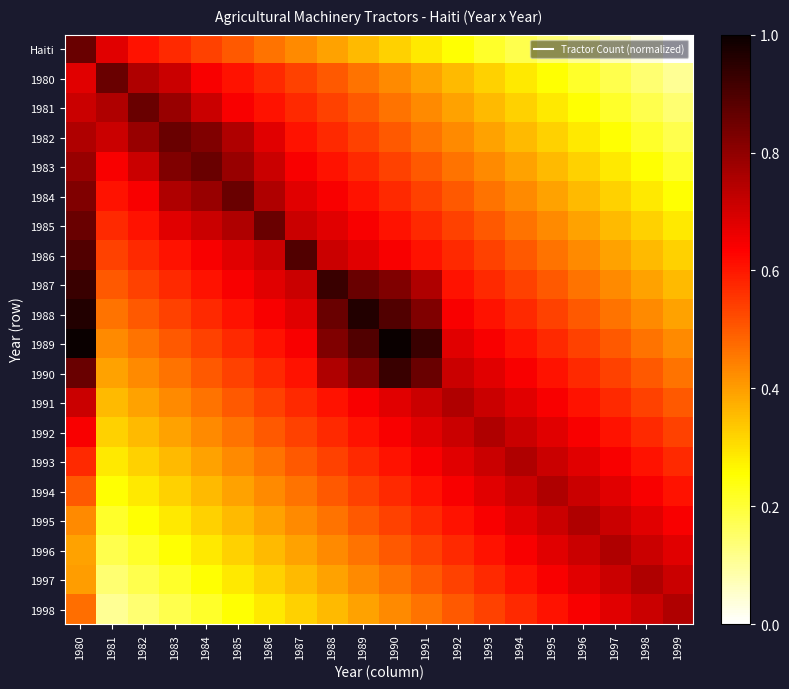

Reading left to right, what are all the values shown in this chart?

Haiti: 1980=0.9	1981=0.7	1982=0.6	1983=0.6	1984=0.5	1985=0.5	1986=0.5	1987=0.4	1988=0.4	1989=0.4	1990=0.3	1991=0.3	1992=0.2	1993=0.2	1994=0.2	1995=0.1	1996=0.1	1997=0.1	1998=0.0	1999=0.0
1980: 1980=0.7	1981=0.9	1982=0.8	1983=0.7	1984=0.6	1985=0.6	1986=0.6	1987=0.5	1988=0.5	1989=0.5	1990=0.4	1991=0.4	1992=0.4	1993=0.3	1994=0.3	1995=0.2	1996=0.2	1997=0.2	1998=0.1	1999=0.1
1981: 1980=0.7	1981=0.8	1982=0.9	1983=0.8	1984=0.7	1985=0.6	1986=0.6	1987=0.6	1988=0.5	1989=0.5	1990=0.5	1991=0.4	1992=0.4	1993=0.4	1994=0.3	1995=0.3	1996=0.2	1997=0.2	1998=0.2	1999=0.1
1982: 1980=0.8	1981=0.7	1982=0.8	1983=0.9	1984=0.8	1985=0.8	1986=0.7	1987=0.6	1988=0.6	1989=0.5	1990=0.5	1991=0.5	1992=0.4	1993=0.4	1994=0.4	1995=0.3	1996=0.3	1997=0.2	1998=0.2	1999=0.2
1983: 1980=0.8	1981=0.6	1982=0.7	1983=0.8	1984=0.9	1985=0.8	1986=0.7	1987=0.6	1988=0.6	1989=0.6	1990=0.5	1991=0.5	1992=0.5	1993=0.4	1994=0.4	1995=0.4	1996=0.3	1997=0.3	1998=0.2	1999=0.2
1984: 1980=0.8	1981=0.6	1982=0.6	1983=0.8	1984=0.8	1985=0.9	1986=0.8	1987=0.7	1988=0.6	1989=0.6	1990=0.6	1991=0.5	1992=0.5	1993=0.5	1994=0.4	1995=0.4	1996=0.4	1997=0.3	1998=0.3	1999=0.2
1985: 1980=0.9	1981=0.6	1982=0.6	1983=0.7	1984=0.7	1985=0.8	1986=0.9	1987=0.7	1988=0.7	1989=0.6	1990=0.6	1991=0.6	1992=0.5	1993=0.5	1994=0.5	1995=0.4	1996=0.4	1997=0.4	1998=0.3	1999=0.3
1986: 1980=0.9	1981=0.5	1982=0.6	1983=0.6	1984=0.6	1985=0.7	1986=0.7	1987=0.9	1988=0.7	1989=0.7	1990=0.6	1991=0.6	1992=0.6	1993=0.5	1994=0.5	1995=0.5	1996=0.4	1997=0.4	1998=0.4	1999=0.3
1987: 1980=0.9	1981=0.5	1982=0.5	1983=0.6	1984=0.6	1985=0.6	1986=0.7	1987=0.7	1988=0.9	1989=0.9	1990=0.8	1991=0.8	1992=0.6	1993=0.6	1994=0.5	1995=0.5	1996=0.5	1997=0.4	1998=0.4	1999=0.4
1988: 1980=1.0	1981=0.5	1982=0.5	1983=0.5	1984=0.6	1985=0.6	1986=0.6	1987=0.7	1988=0.9	1989=1.0	1990=0.9	1991=0.8	1992=0.6	1993=0.6	1994=0.6	1995=0.5	1996=0.5	1997=0.5	1998=0.4	1999=0.4
1989: 1980=1.0	1981=0.4	1982=0.5	1983=0.5	1984=0.5	1985=0.6	1986=0.6	1987=0.6	1988=0.8	1989=0.9	1990=1.0	1991=0.9	1992=0.7	1993=0.6	1994=0.6	1995=0.6	1996=0.5	1997=0.5	1998=0.5	1999=0.4
1990: 1980=0.9	1981=0.4	1982=0.4	1983=0.5	1984=0.5	1985=0.5	1986=0.6	1987=0.6	1988=0.8	1989=0.8	1990=0.9	1991=0.9	1992=0.7	1993=0.7	1994=0.6	1995=0.6	1996=0.6	1997=0.5	1998=0.5	1999=0.5
1991: 1980=0.7	1981=0.4	1982=0.4	1983=0.4	1984=0.5	1985=0.5	1986=0.5	1987=0.6	1988=0.6	1989=0.6	1990=0.7	1991=0.7	1992=0.8	1993=0.7	1994=0.7	1995=0.6	1996=0.6	1997=0.6	1998=0.5	1999=0.5
1992: 1980=0.6	1981=0.3	1982=0.4	1983=0.4	1984=0.4	1985=0.5	1986=0.5	1987=0.5	1988=0.6	1989=0.6	1990=0.6	1991=0.7	1992=0.7	1993=0.8	1994=0.7	1995=0.7	1996=0.6	1997=0.6	1998=0.6	1999=0.5
1993: 1980=0.6	1981=0.3	1982=0.3	1983=0.4	1984=0.4	1985=0.4	1986=0.5	1987=0.5	1988=0.5	1989=0.6	1990=0.6	1991=0.6	1992=0.7	1993=0.7	1994=0.8	1995=0.7	1996=0.7	1997=0.6	1998=0.6	1999=0.6
1994: 1980=0.5	1981=0.2	1982=0.3	1983=0.3	1984=0.4	1985=0.4	1986=0.4	1987=0.5	1988=0.5	1989=0.5	1990=0.6	1991=0.6	1992=0.6	1993=0.7	1994=0.7	1995=0.8	1996=0.7	1997=0.7	1998=0.6	1999=0.6
1995: 1980=0.4	1981=0.2	1982=0.2	1983=0.3	1984=0.3	1985=0.4	1986=0.4	1987=0.4	1988=0.5	1989=0.5	1990=0.5	1991=0.6	1992=0.6	1993=0.6	1994=0.7	1995=0.7	1996=0.8	1997=0.7	1998=0.7	1999=0.6
1996: 1980=0.4	1981=0.2	1982=0.2	1983=0.2	1984=0.3	1985=0.3	1986=0.4	1987=0.4	1988=0.4	1989=0.5	1990=0.5	1991=0.5	1992=0.6	1993=0.6	1994=0.6	1995=0.7	1996=0.7	1997=0.8	1998=0.7	1999=0.7
1997: 1980=0.4	1981=0.1	1982=0.2	1983=0.2	1984=0.2	1985=0.3	1986=0.3	1987=0.4	1988=0.4	1989=0.4	1990=0.5	1991=0.5	1992=0.5	1993=0.6	1994=0.6	1995=0.6	1996=0.7	1997=0.7	1998=0.8	1999=0.7
1998: 1980=0.5	1981=0.1	1982=0.1	1983=0.2	1984=0.2	1985=0.2	1986=0.3	1987=0.3	1988=0.4	1989=0.4	1990=0.4	1991=0.5	1992=0.5	1993=0.5	1994=0.6	1995=0.6	1996=0.6	1997=0.7	1998=0.7	1999=0.8